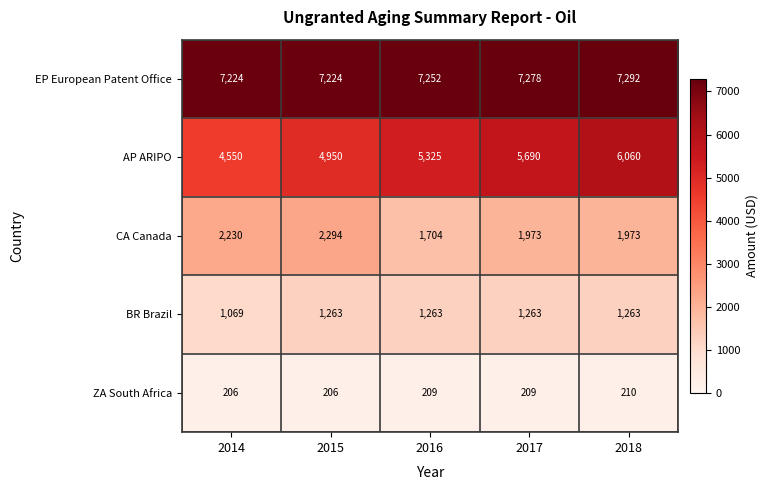

What is the sum of all ZA South Africa values?

1040